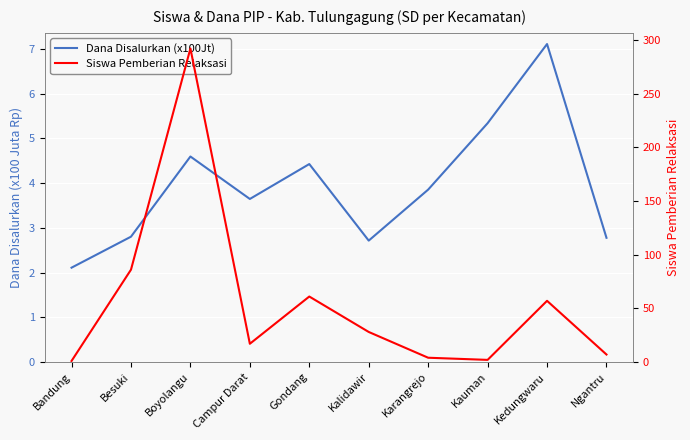

What is the value of the Siswa Pemberian Relaksasi point at the 6th from the left?

28.0